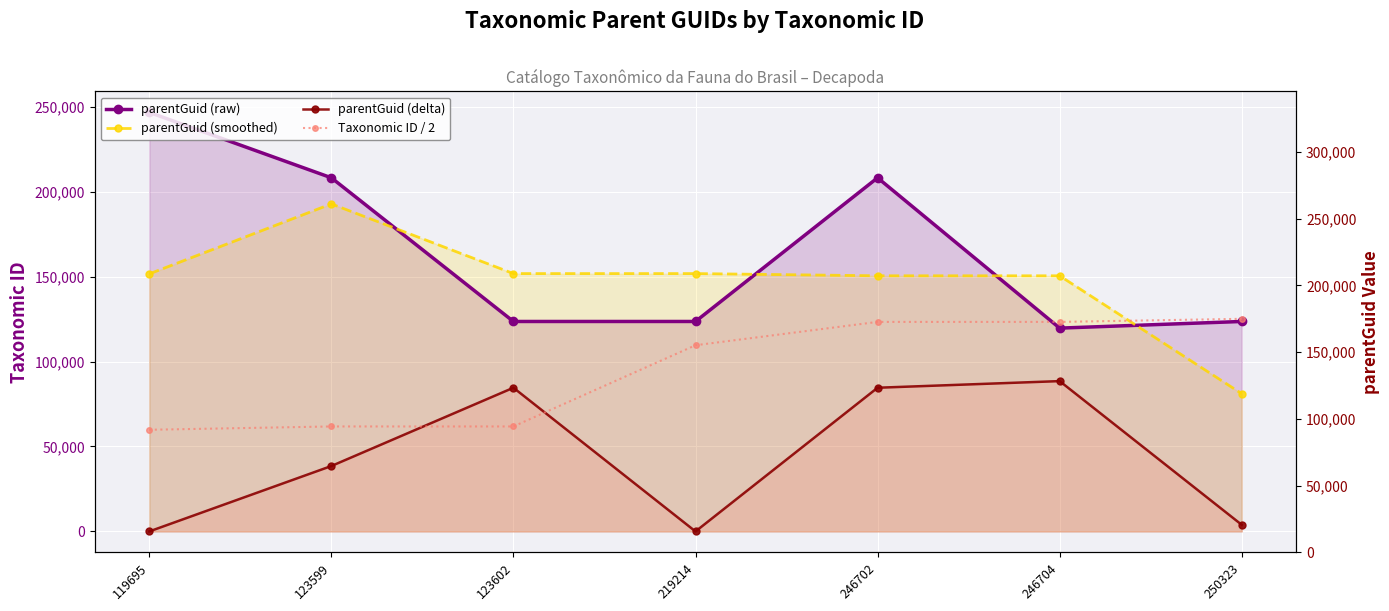

At which label is Taxonomic ID / 2 closest to 92504?

219214